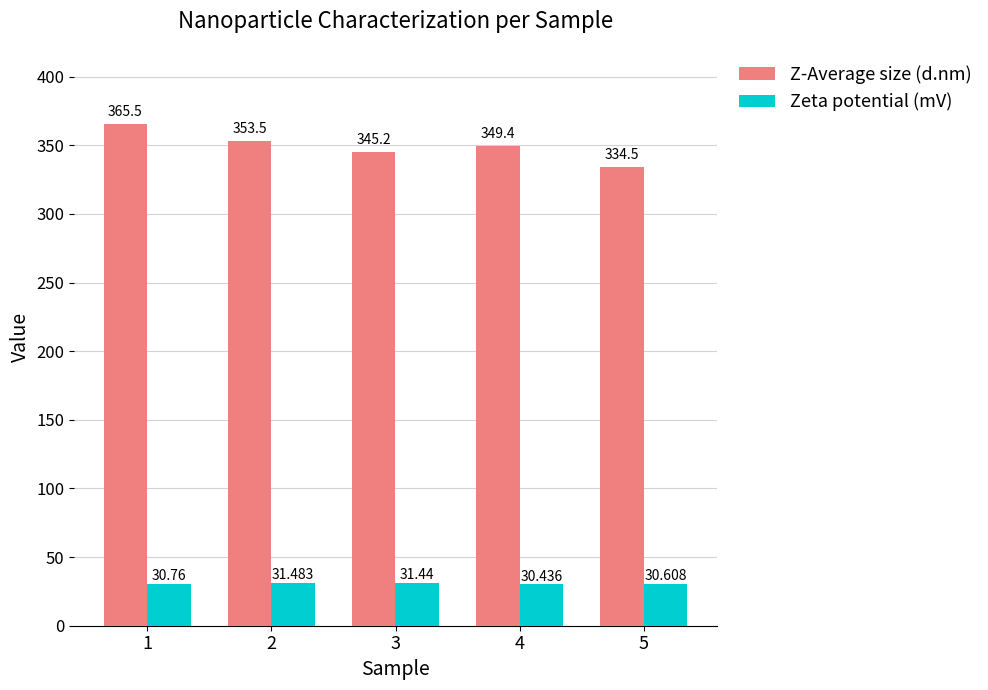

At which category is the sum across all series the highest?

1